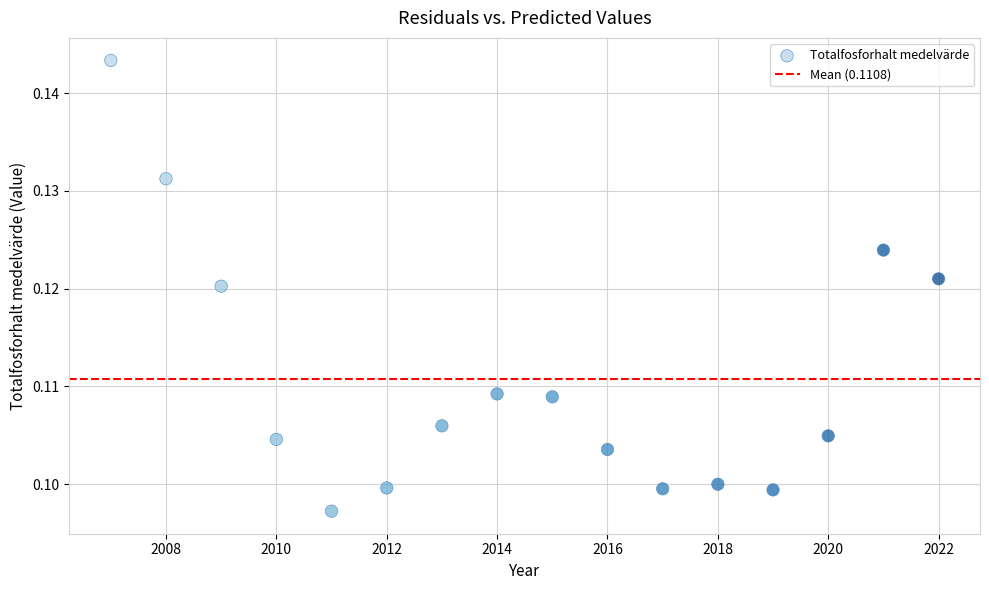

What is the range of X values (max minus min)?

15.0